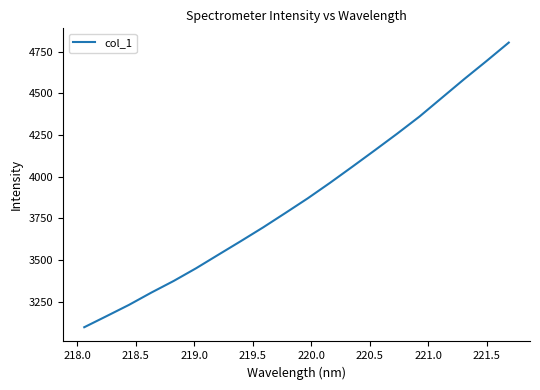

What is the sum of all values?

77465.1